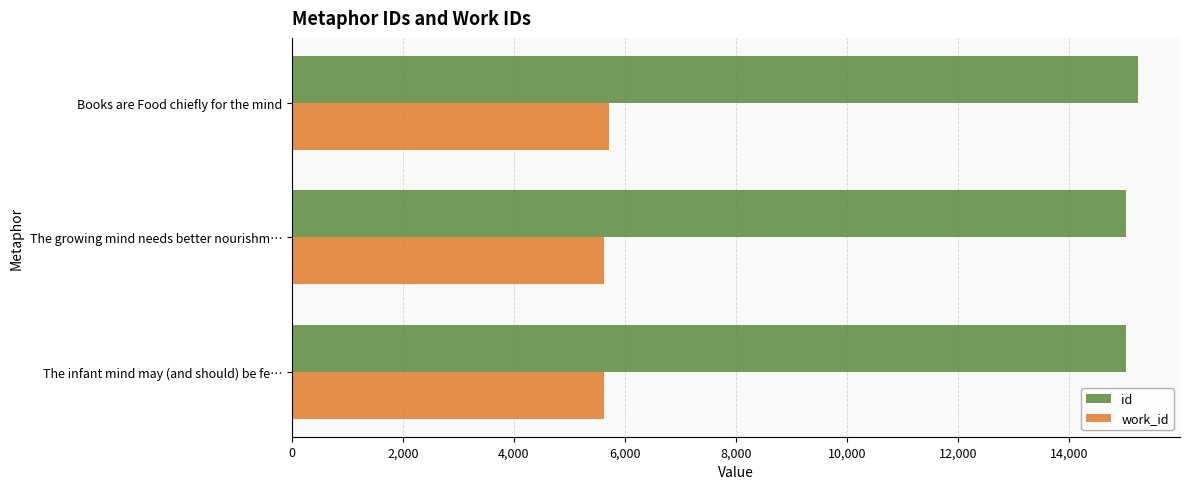

The value of id at Books are Food chiefly for the mind is 23692. True or false?

False